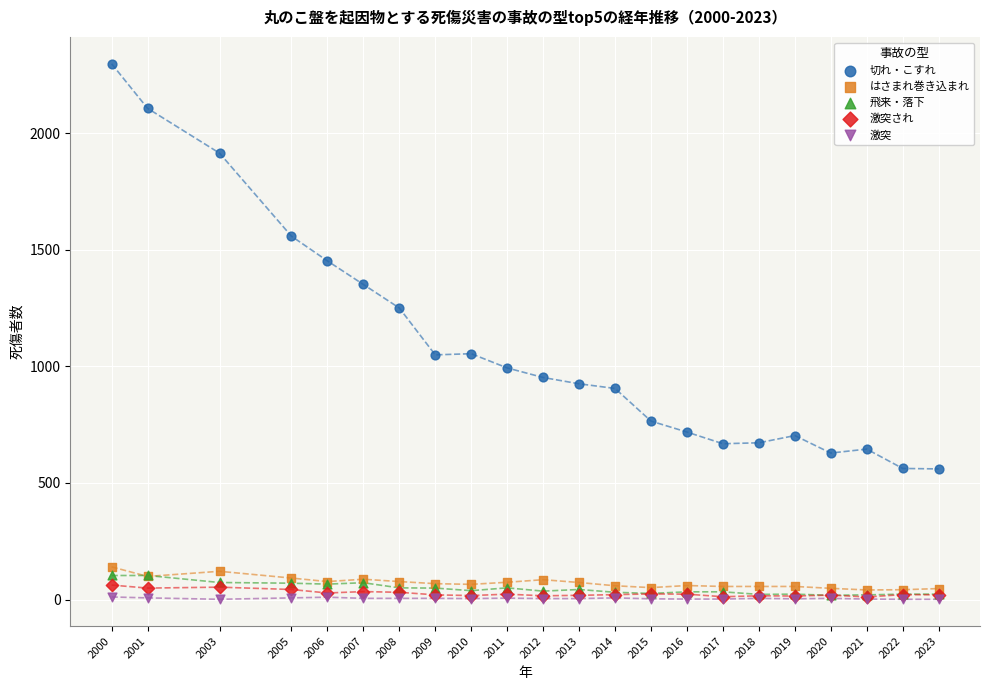

Which series contains the highest Y value?

切れ・こすれ